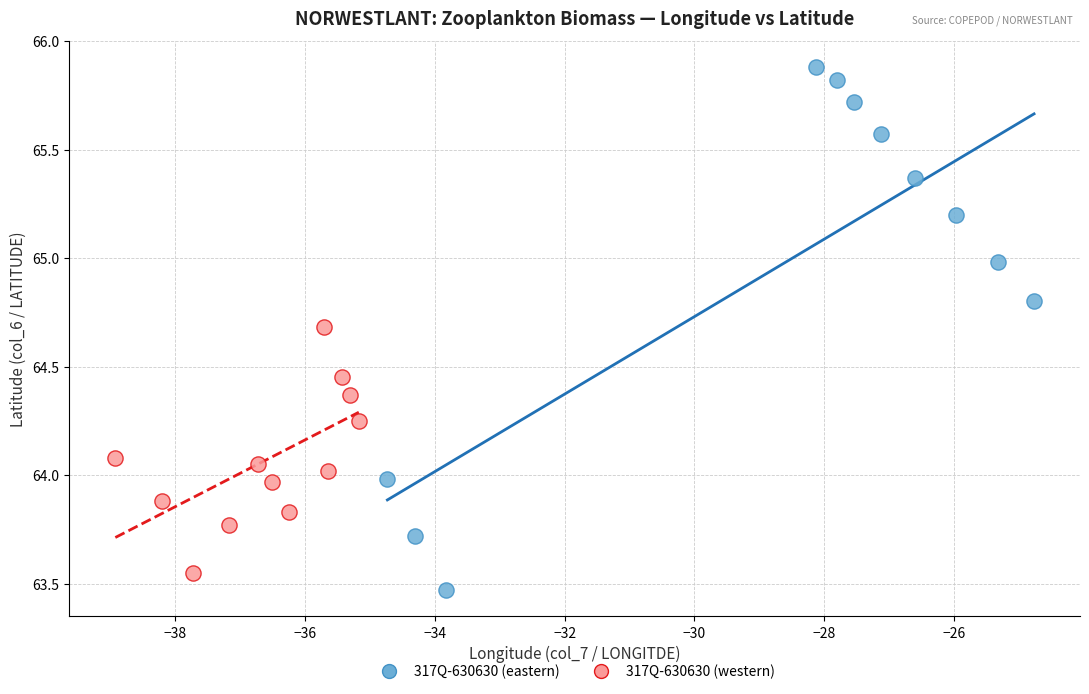

Which series reaches the maximum Y coordinate?

317Q-630630 (eastern)